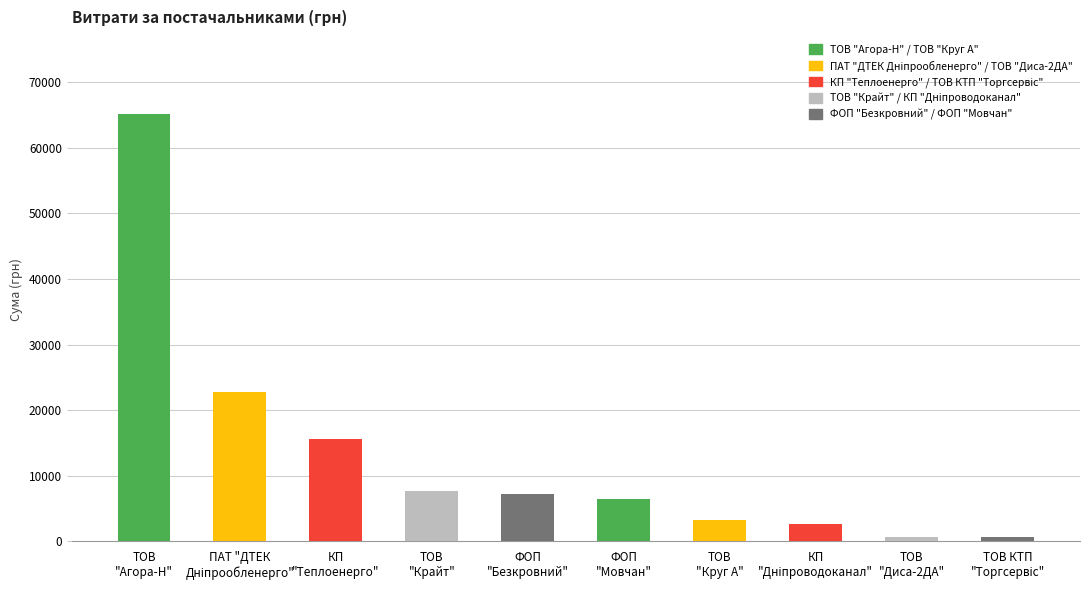

What is the greatest value displayed?

65182.7